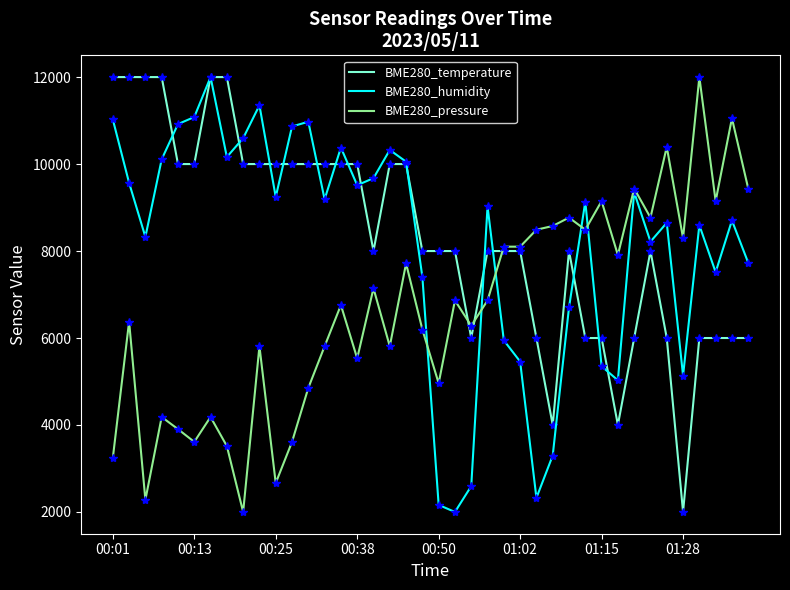

Which series has the largest total across all categories?

BME280_temperature